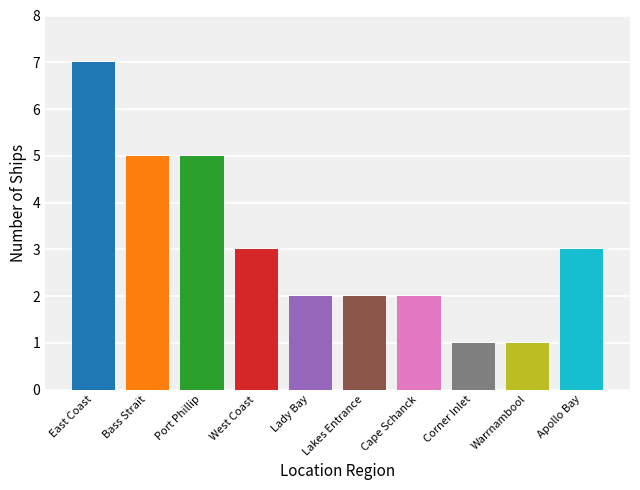

What position from the left is Warrnambool?

9